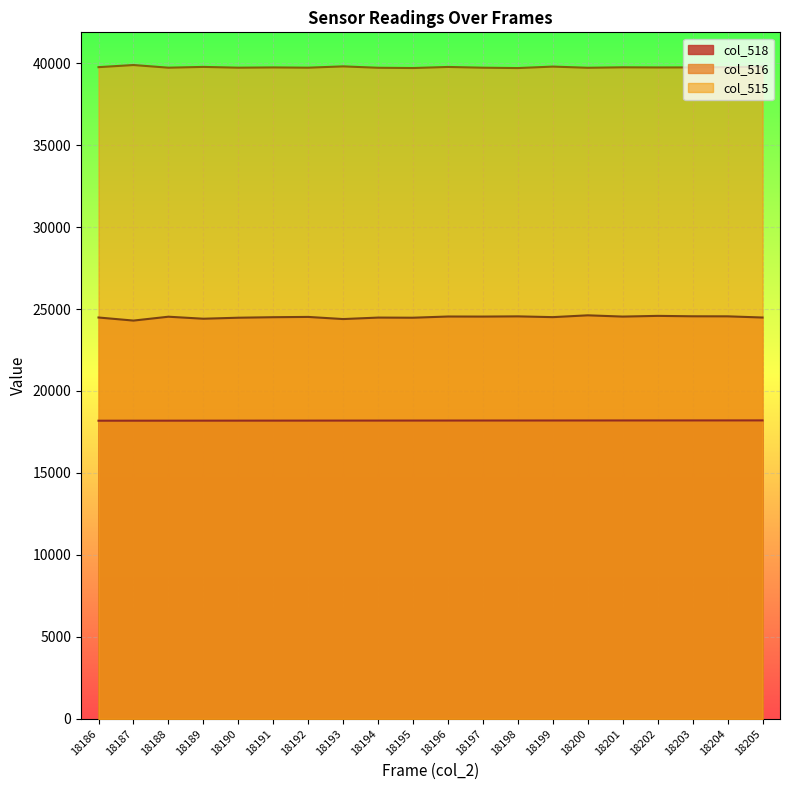

The value of col_518 at 18191 is 23946. True or false?

False